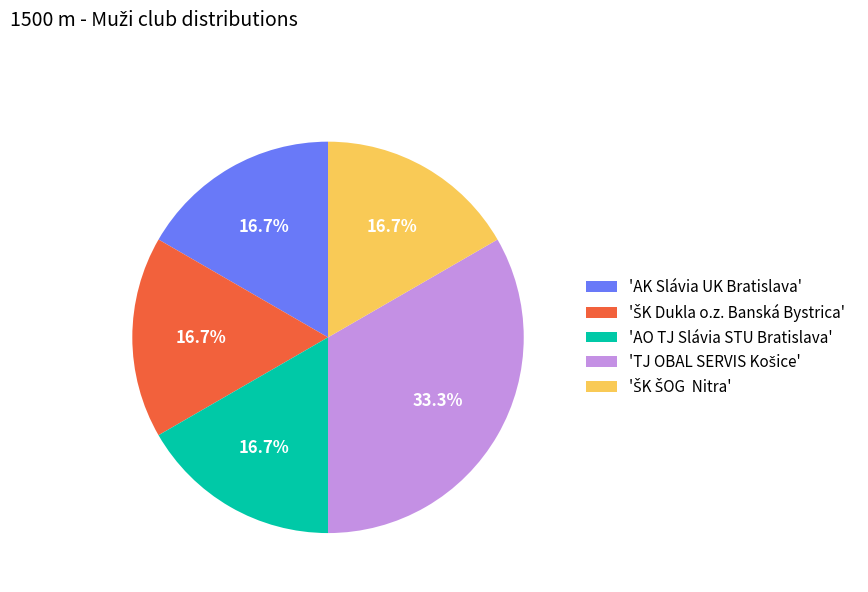

How much of the chart is everything except 'AK Slávia UK Bratislava'?

83.3%